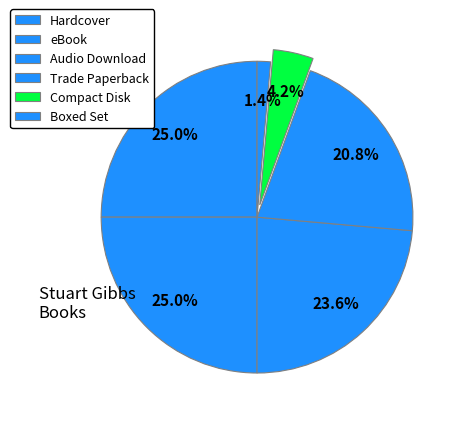

Is eBook the majority of the pie?

No